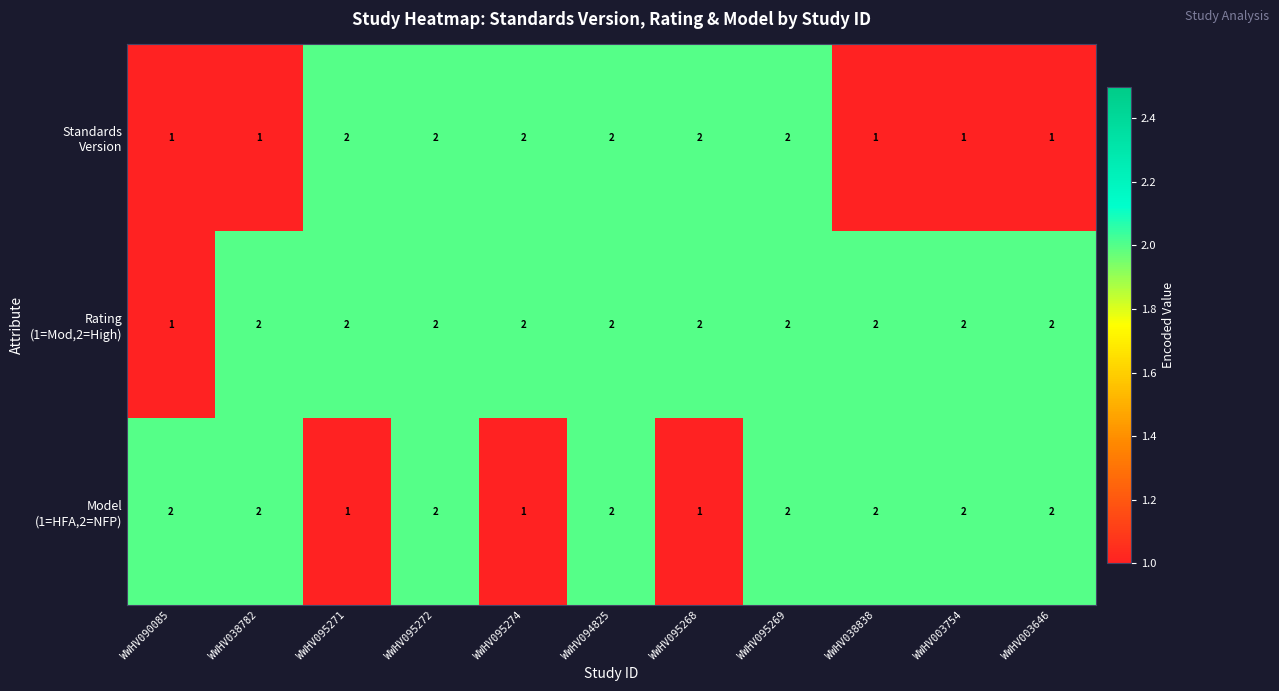

At how many categories does at least one series exceed 1?

11